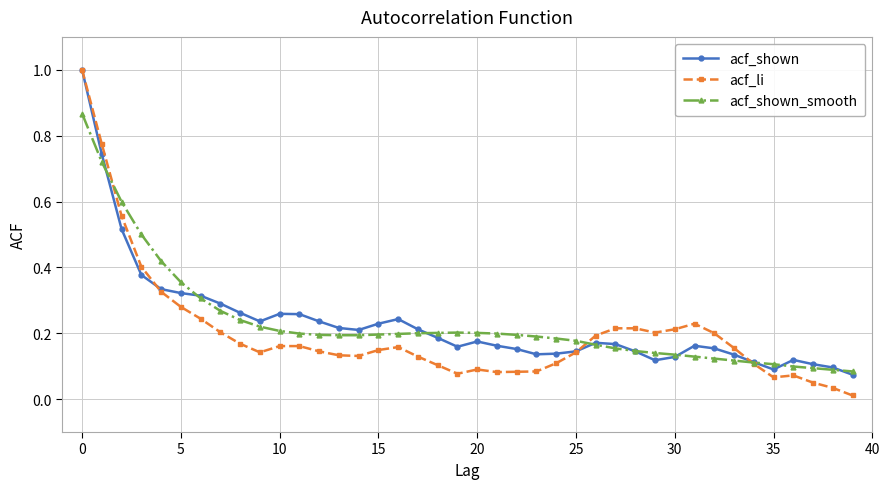

What are all the series names shown in the legend?

acf_shown, acf_li, acf_shown_smooth